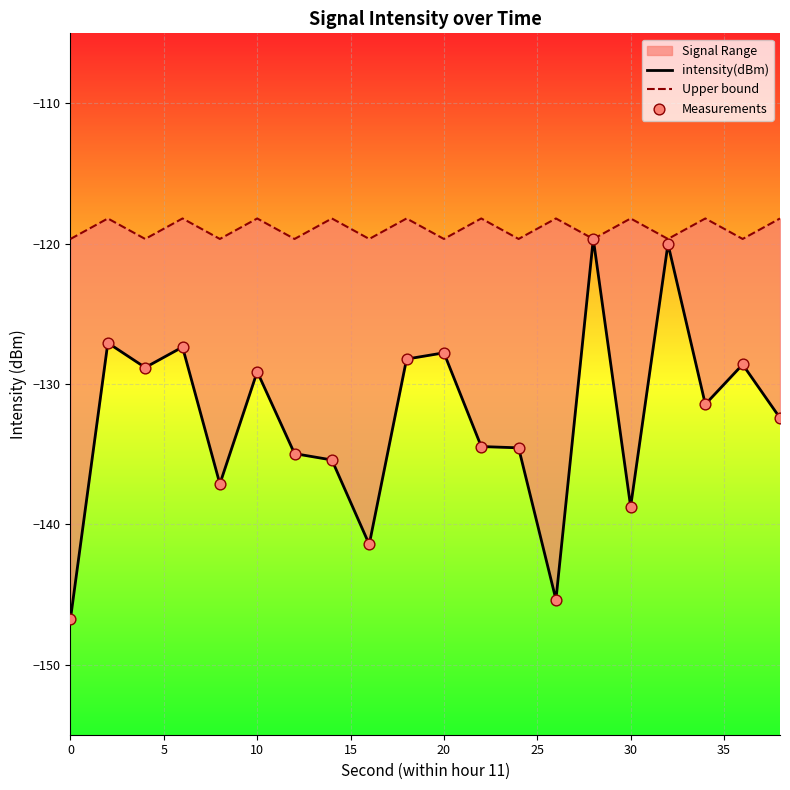

Is the value of Measurements at 18 greater than the value of intensity(dBm) at 13?

Yes